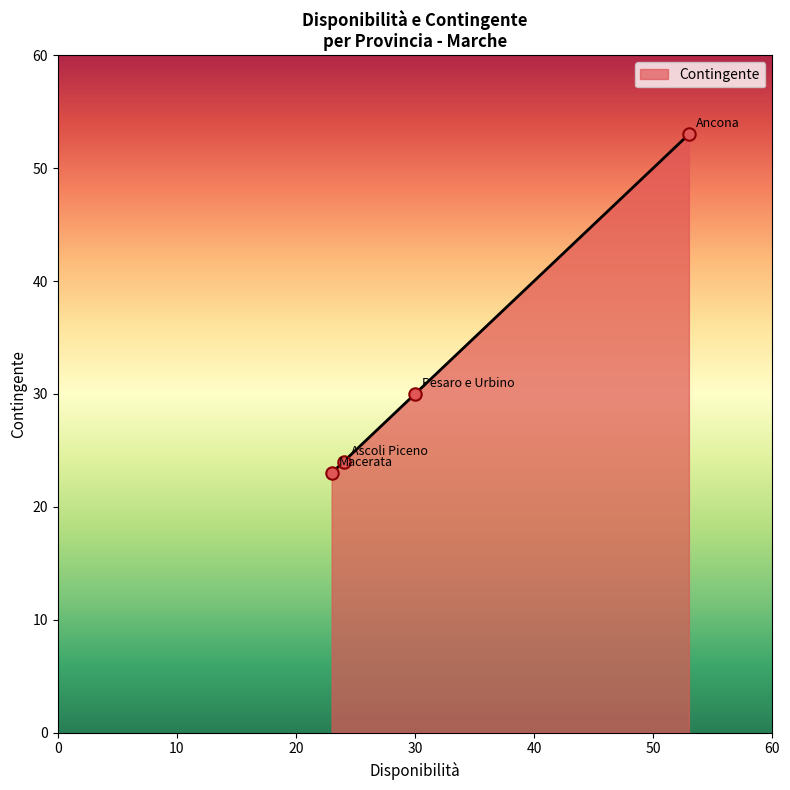

What is the difference between the maximum and minimum values?

30